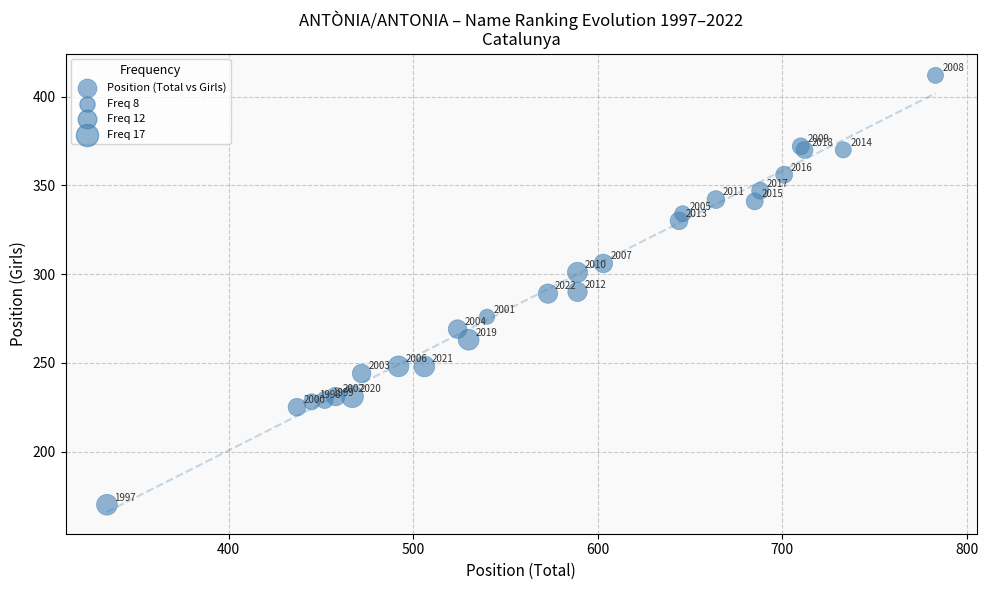

What Y value in the scatter plot is closest to 291?

290